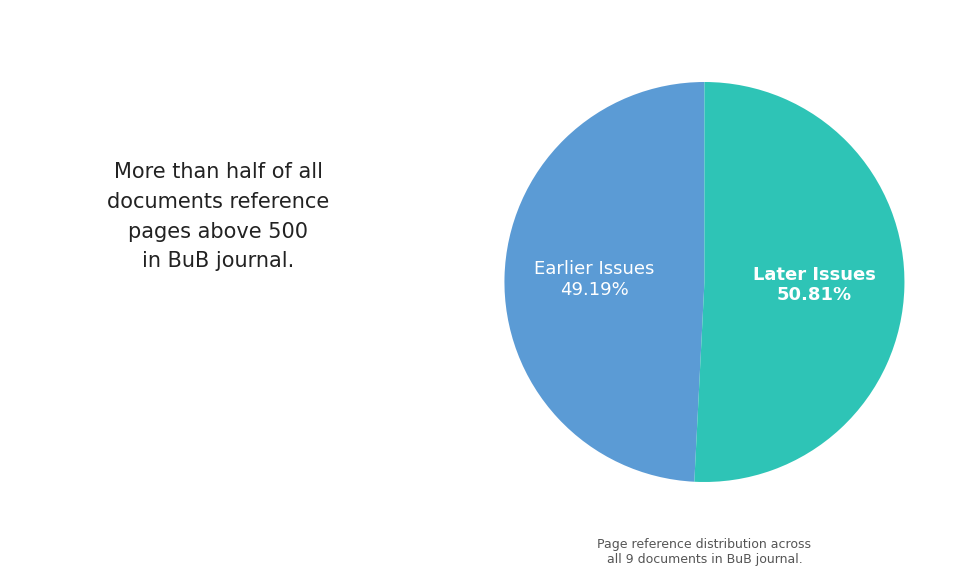

Is there a majority slice in this chart?

Yes